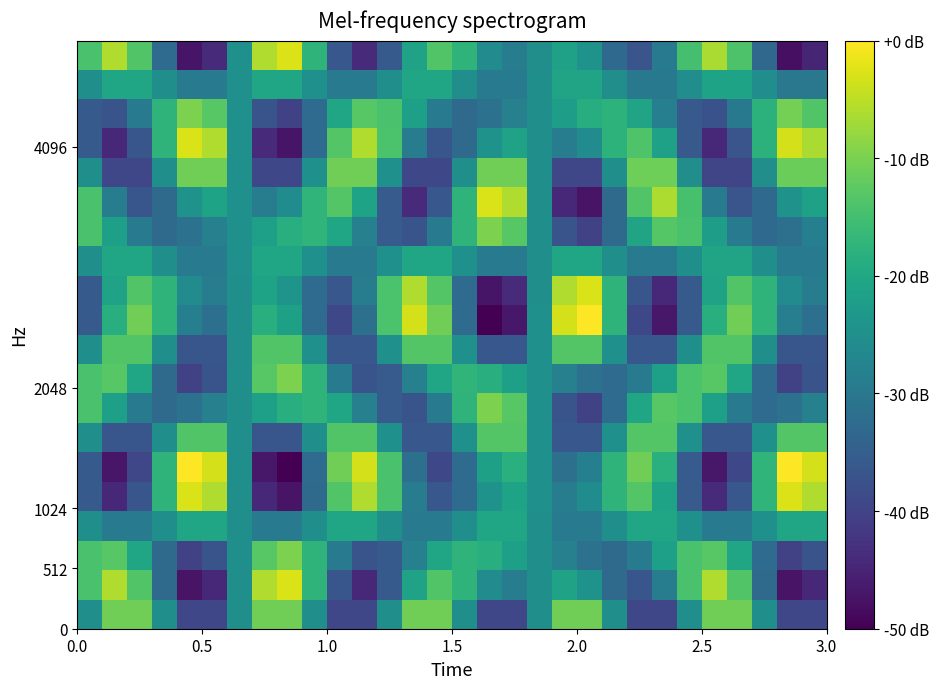

Count the number of data series in this chart.

20